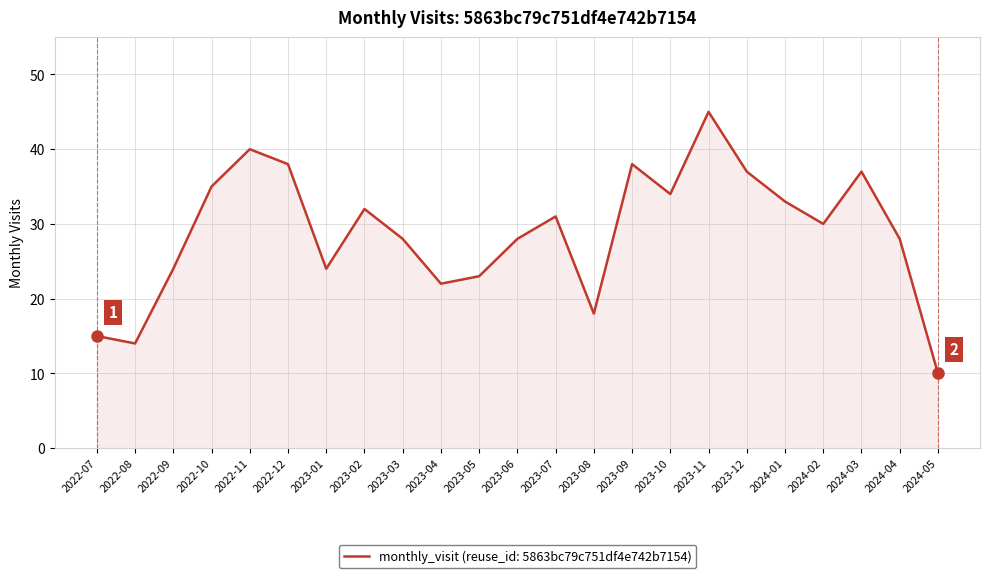

Which category has the lowest value across all series?

2024-05